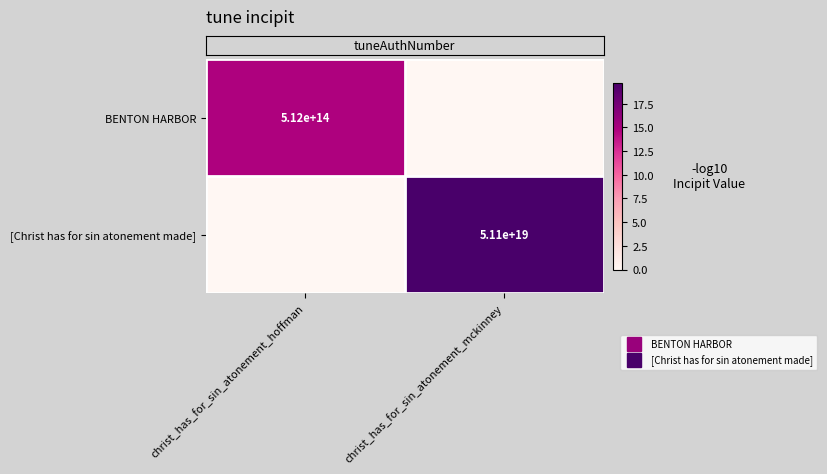

What is the difference between the highest and lowest values at christ_has_for_sin_atonement_mckinney?

19.7